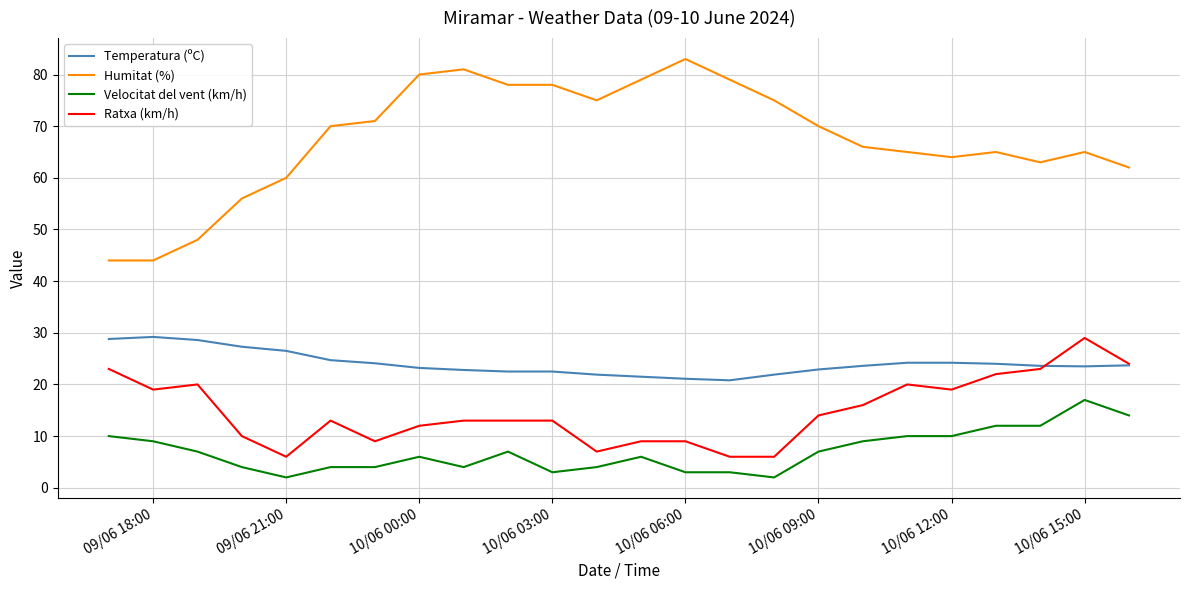

True or false: Temperatura (ºC) and Humitat (%) intersect in this chart.

False